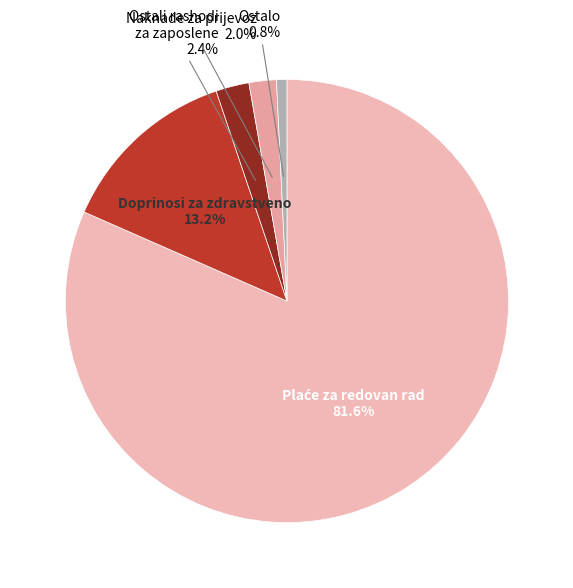

What percentage is the Doprinosi za zdravstveno slice, to the nearest percent?

13%